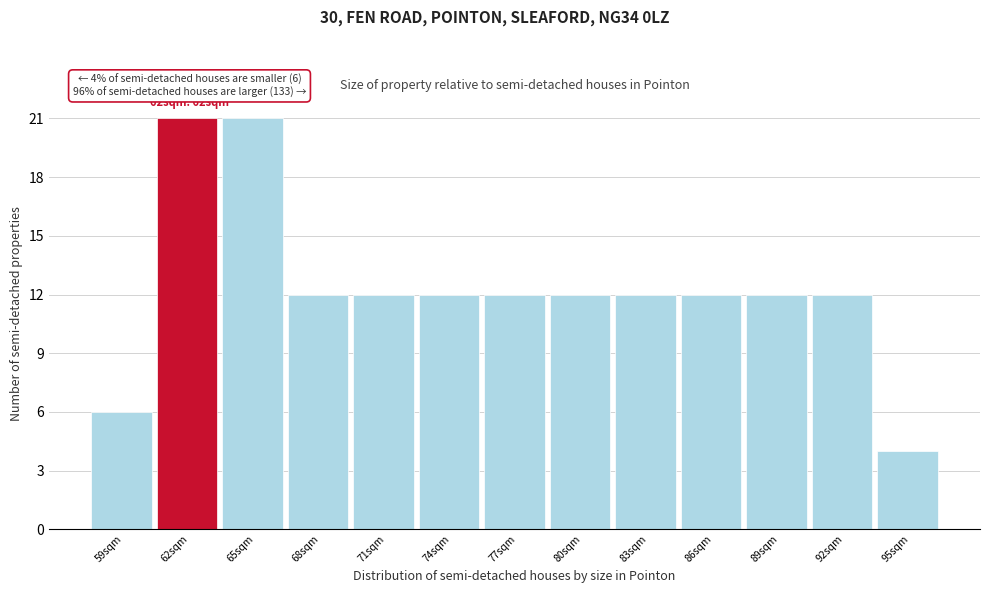

Reading right to left, transcribe all the data shown in this chart.

95sqm=4	92sqm=12	89sqm=12	86sqm=12	83sqm=12	80sqm=12	77sqm=12	74sqm=12	71sqm=12	68sqm=12	65sqm=21	62sqm=21	59sqm=6